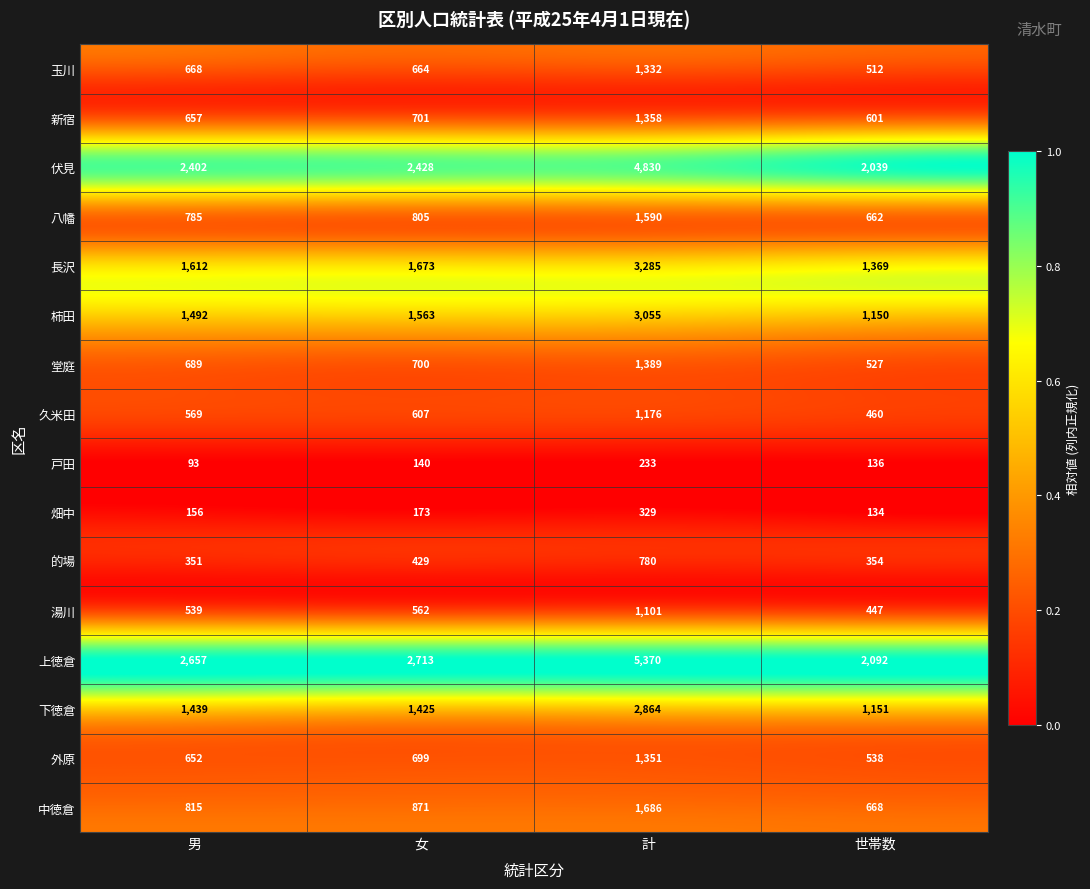

What value does the 外原 series have at 女?

699